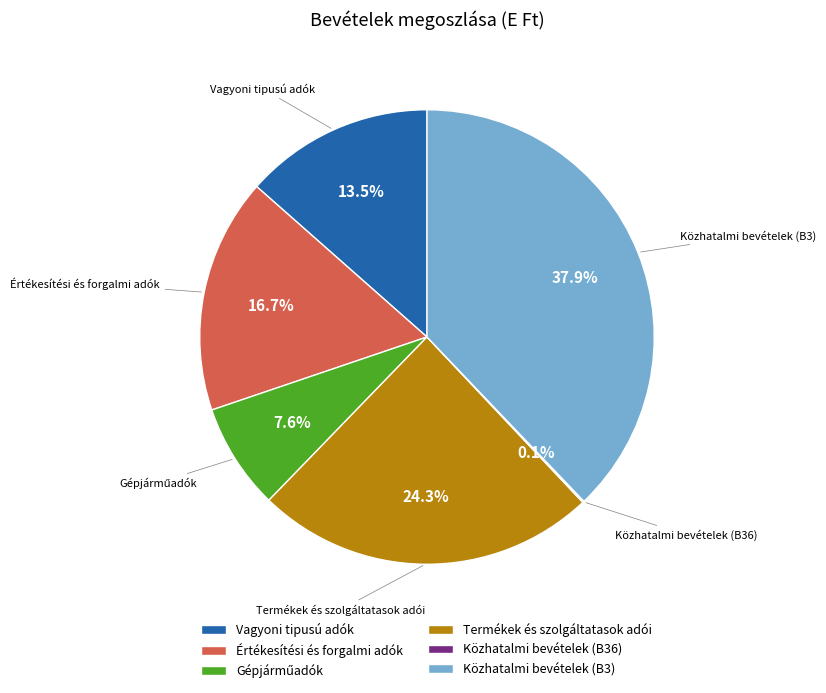

Which slice is the largest?

Közhatalmi bevételek (B3)